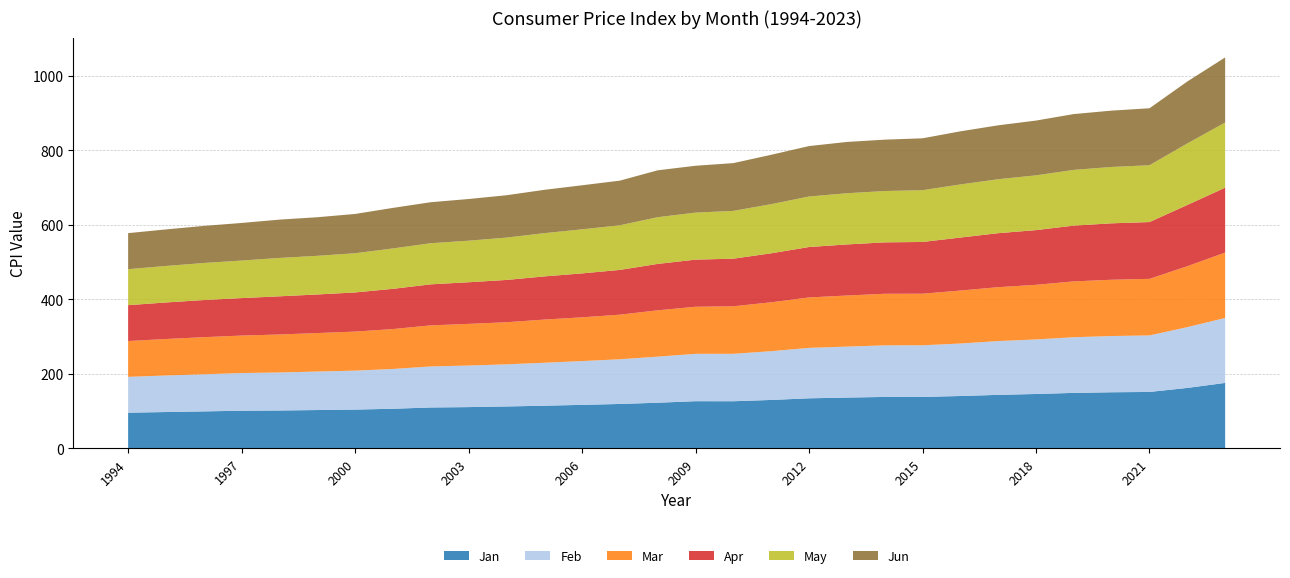

Reading left to right, transcribe all the data shown in this chart.

Jan: 95.9	97.7	99.4	101.3	101.8	103.1	104.3	106.5	109.9	110.9	112.7	114.7	117.0	119.4	122.7	126.8	126.7	130.1	134.5	136.5	138.2	138.2	140.7	143.8	146.2	149.1	150.8	151.6	162.4	175.9
Feb: 96.2	98.0	99.6	101.1	102.1	103.3	104.6	106.8	110.1	111.6	113.0	115.3	117.5	120.0	123.7	127.1	127.3	130.9	135.3	136.8	138.4	138.6	140.9	144.3	146.4	149.5	151.0	151.7	163.2	174.3
Mar: 96.1	98.0	99.6	100.6	102.0	103.3	104.8	107.1	110.3	111.8	113.0	115.9	117.4	119.7	124.4	126.4	127.5	131.3	135.4	137.1	138.5	138.4	142.2	144.7	146.6	149.8	151.1	151.9	163.6	175.6
Apr: 96.3	98.1	99.7	100.6	102.4	103.6	105.1	107.9	110.1	111.7	113.5	115.9	117.9	120.1	124.6	126.5	127.8	131.5	135.4	137.1	138.0	138.9	142.2	144.9	146.9	149.7	151.4	152.4	164.3	174.1
May: 96.6	98.0	99.5	100.7	103.0	103.7	105.2	108.5	110.3	111.6	113.7	116.1	118.3	119.8	125.4	126.2	128.2	131.9	135.6	137.4	137.8	139.0	142.6	144.8	147.0	149.6	151.3	152.5	165.2	175.0
Jun: 96.8	98.1	99.5	100.9	102.9	103.6	105.4	108.8	110.1	111.8	113.7	116.3	118.2	119.8	125.8	125.7	128.3	132.5	135.4	137.7	137.9	139.2	142.5	144.7	147.0	149.8	151.2	152.9	166.3	174.6